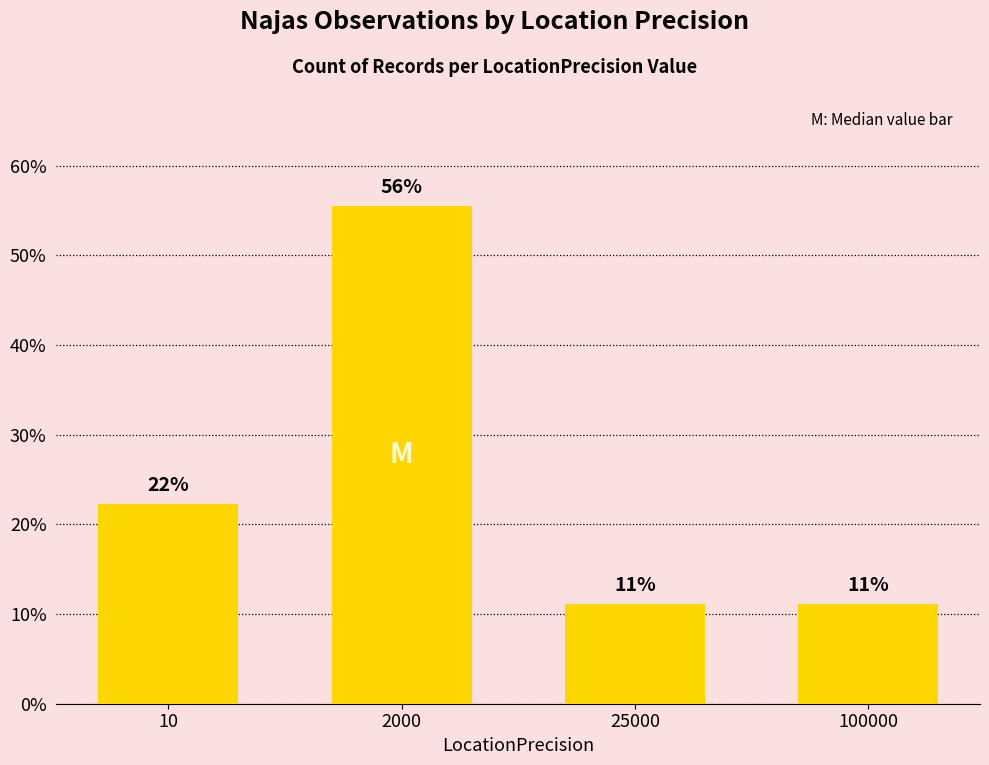

At which label does the data first exceed 22?

10